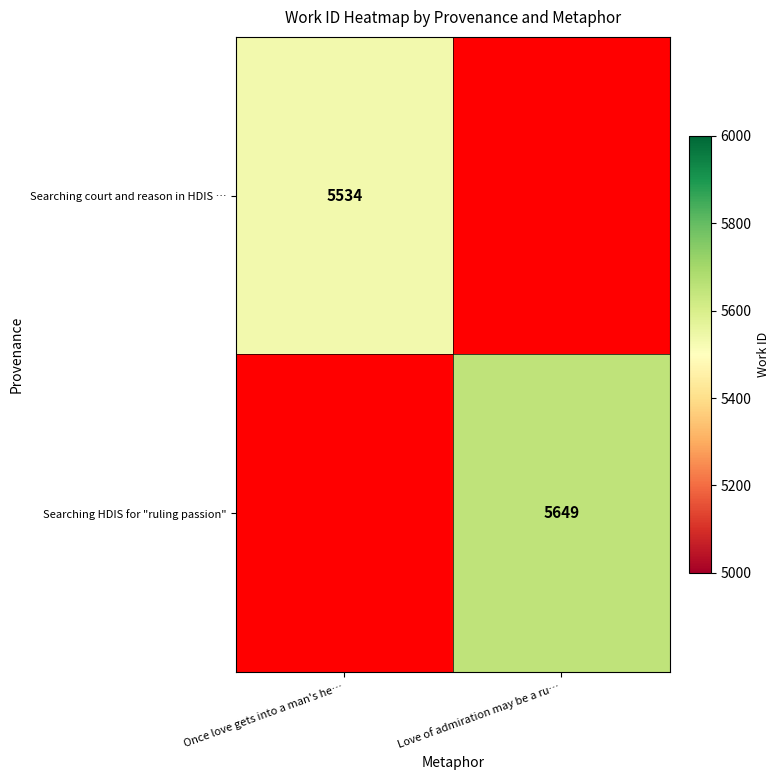

Which label corresponds to the smallest value in the chart?

Once love gets into a man's he…